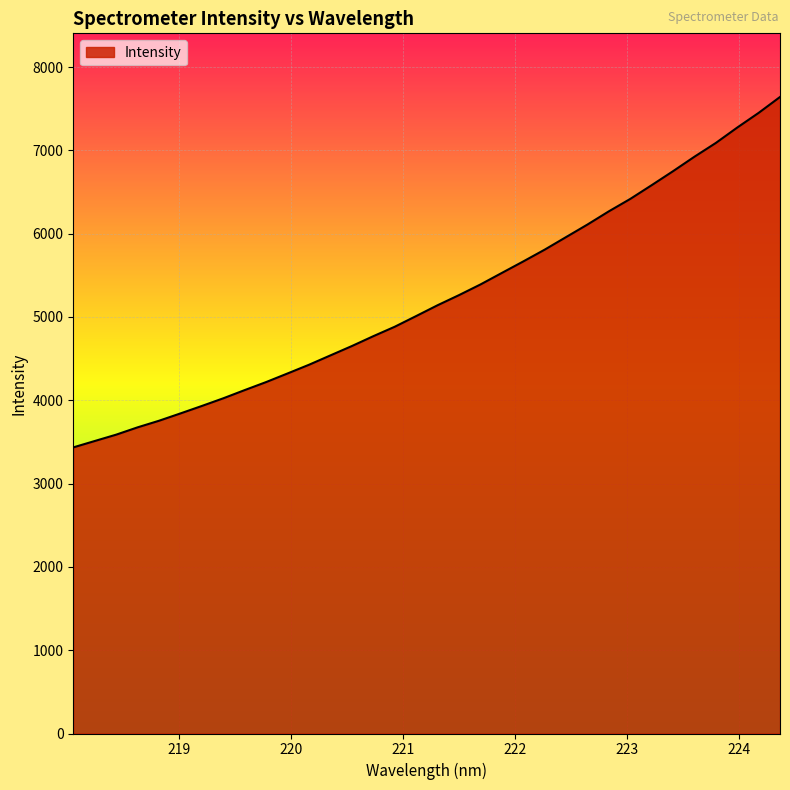

What is the smallest value displayed?

3434.6